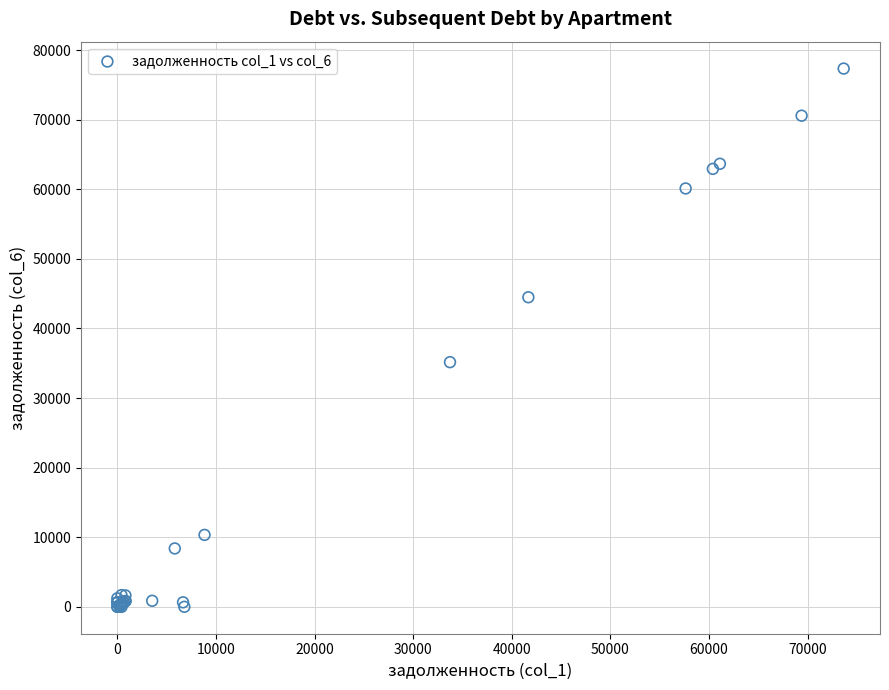

What Y value in the scatter plot is closest to 38668?

35152.6